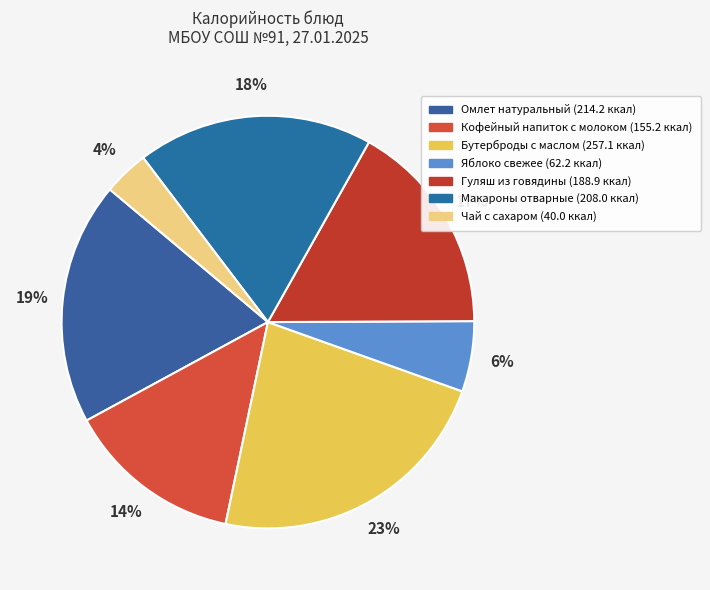

Between Яблоко свежее and Бутерброды с маслом, which is larger?

Бутерброды с маслом